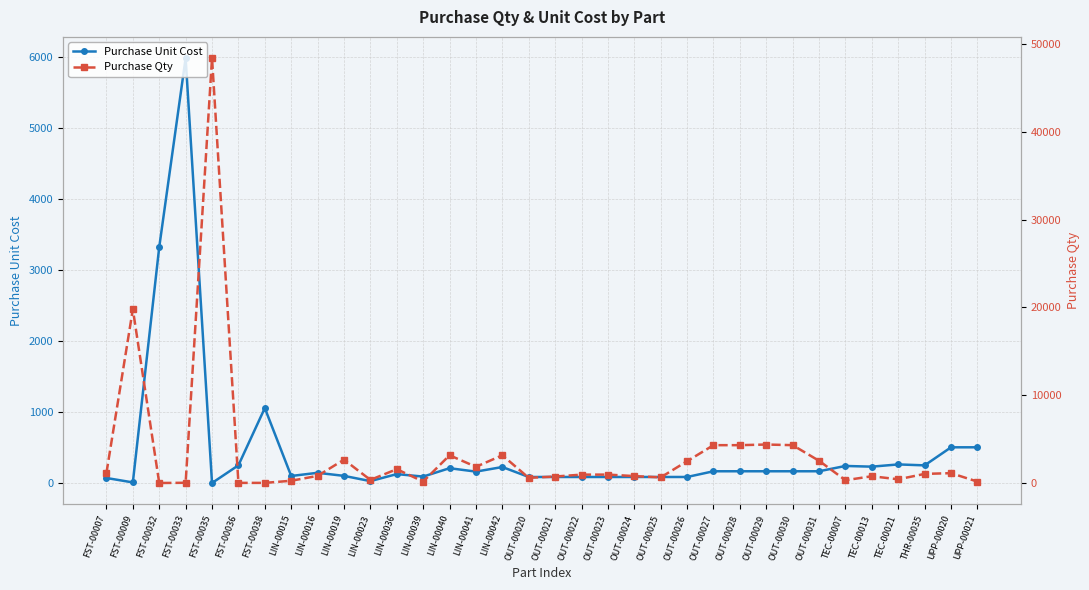

The Purchase Unit Cost series shows 240.9 at OUT-00030. True or false?

False